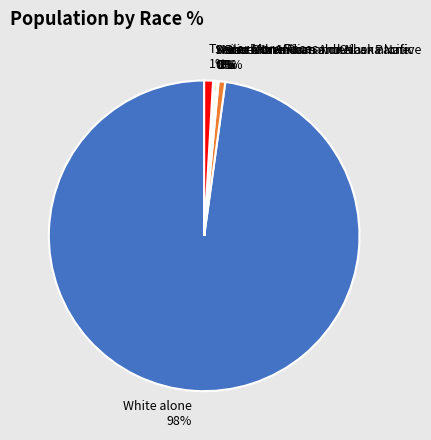

To the nearest percent, what is the average slice percentage?

14%